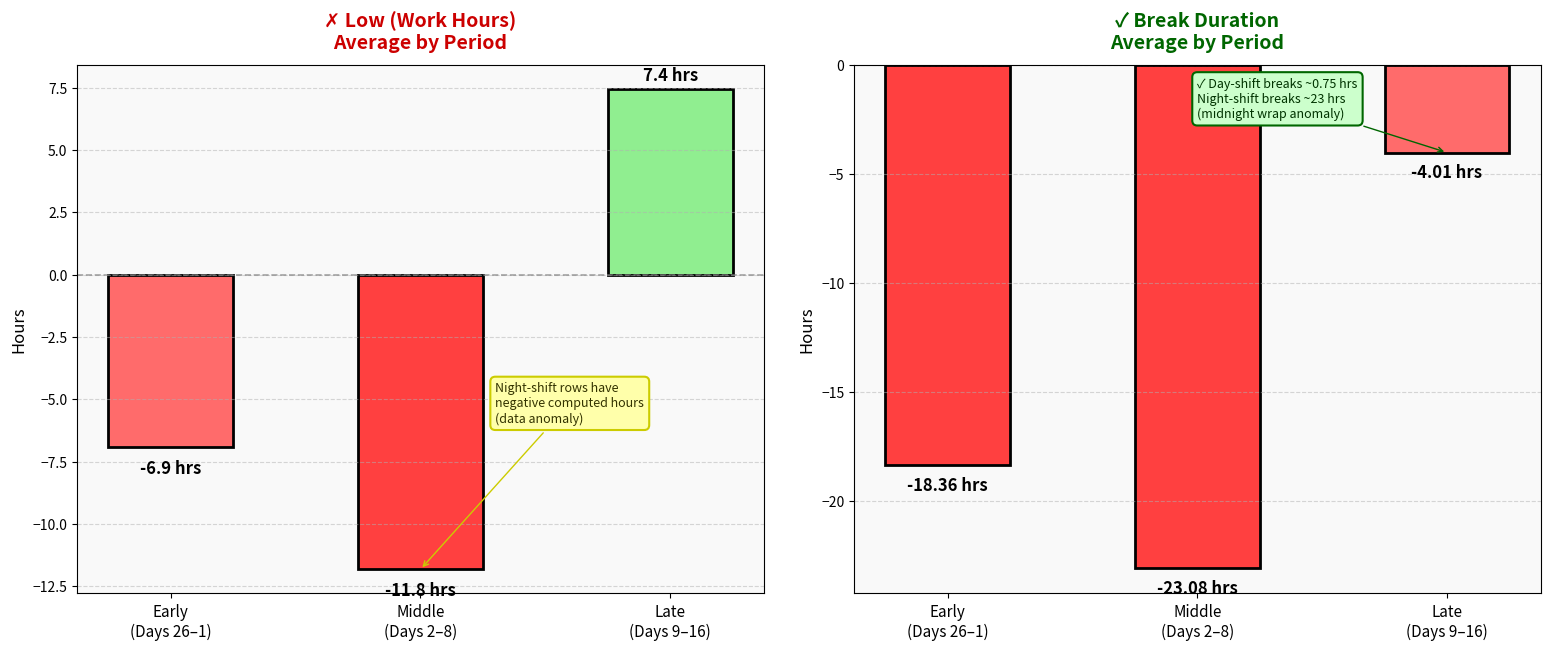

How many values in the Break Total series exceed -18?

1